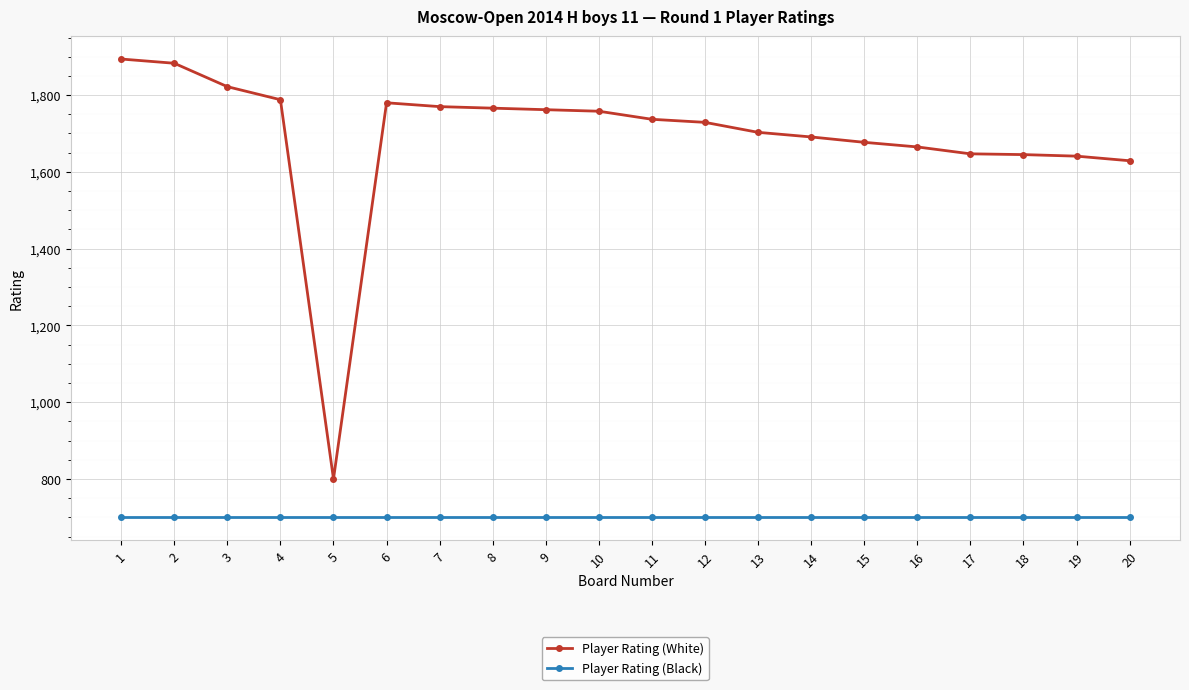

At which category does Player Rating (White) reach its first local valley?

5